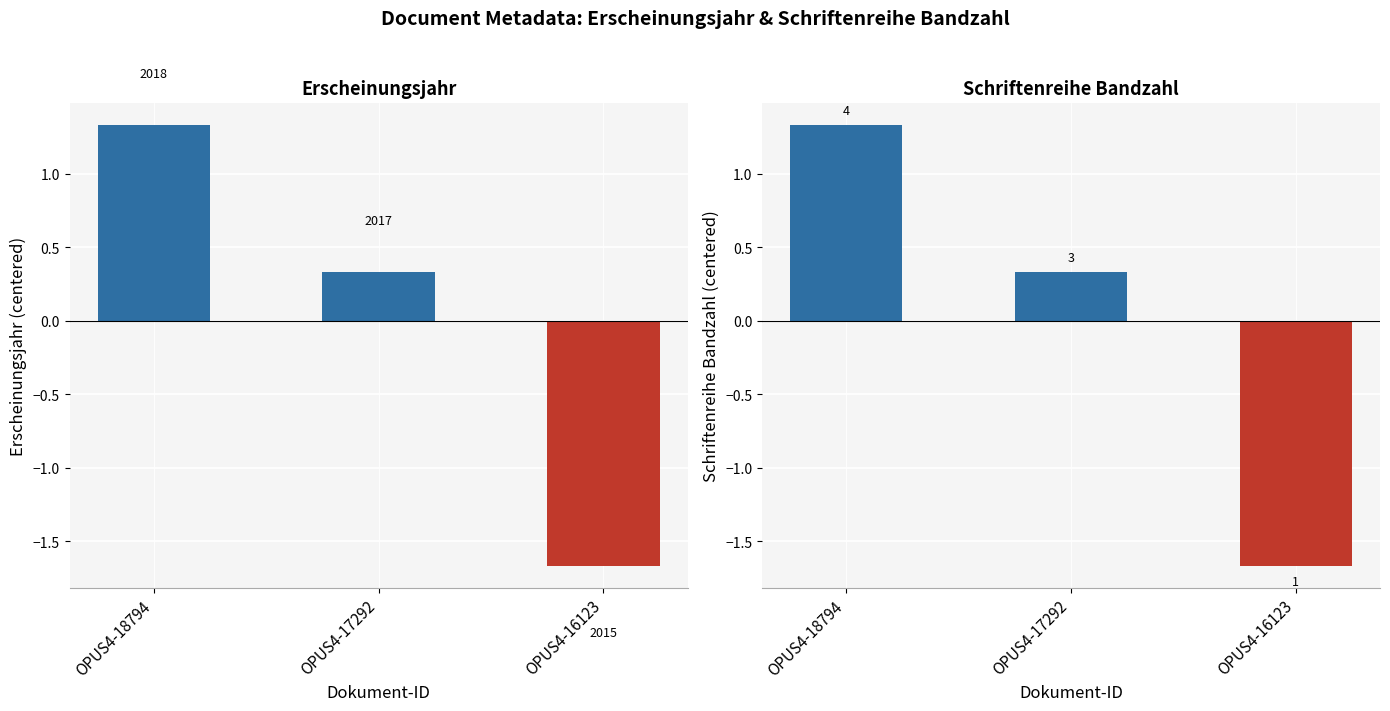

How many negative values does the Schriftenreihe Bandzahl (centered) series have?

1